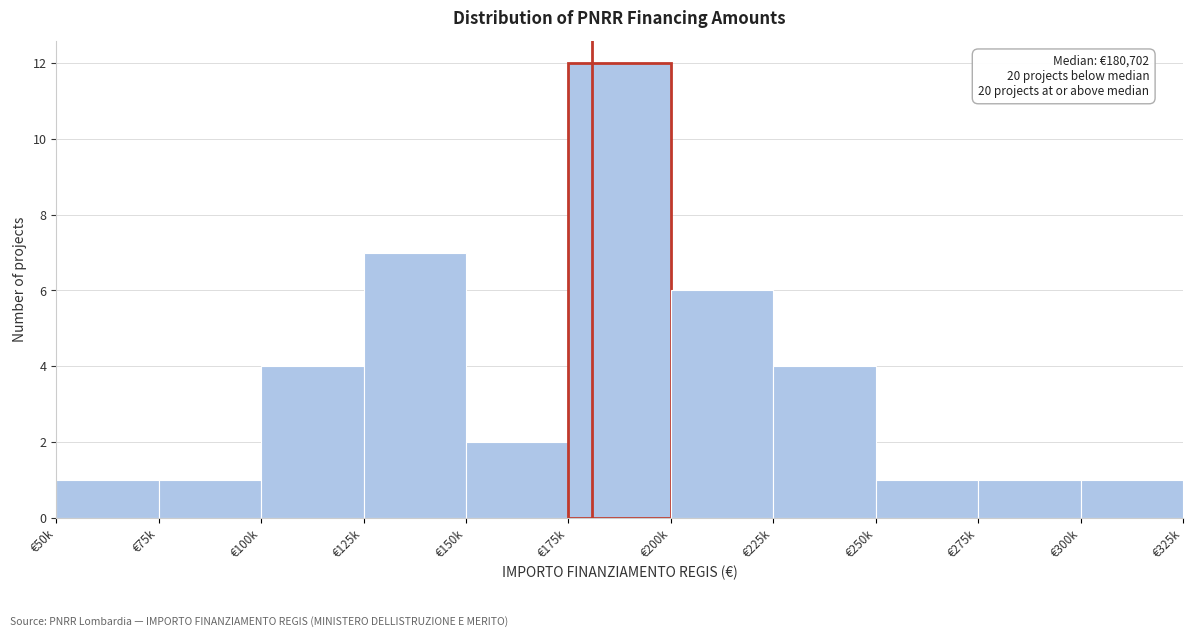

Reading left to right, extract all data points from this chart.

€50k=1	€75k=1	€100k=4	€125k=7	€150k=2	€175k=12	€200k=6	€225k=4	€250k=1	€275k=1	€300k=1